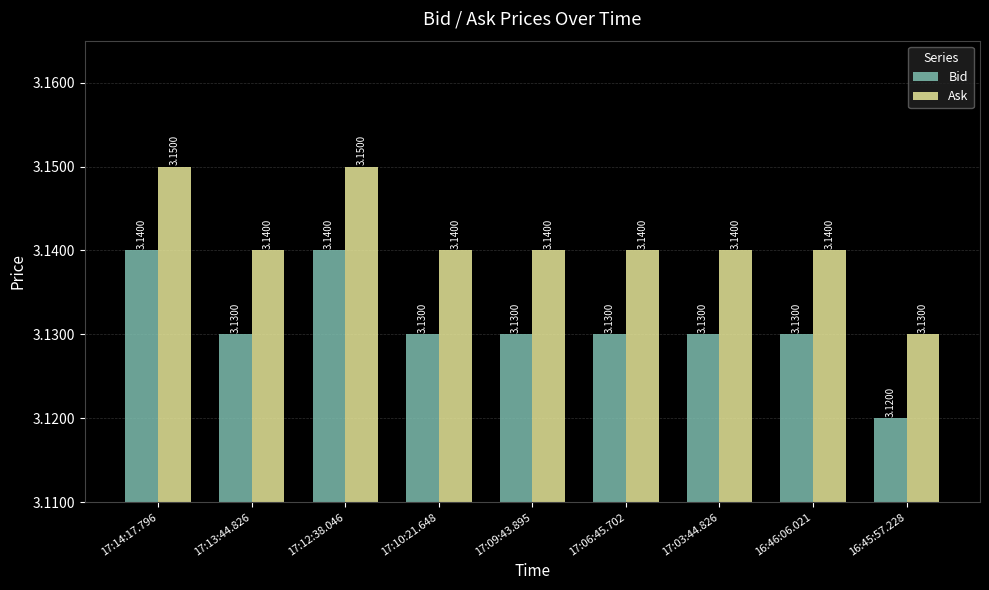

How many categories are shown in the chart?

9